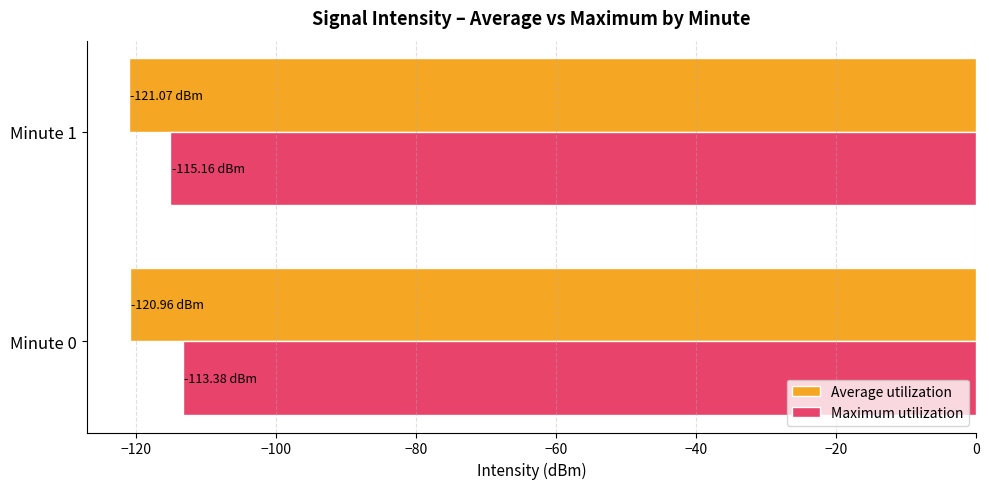

List the series in order of their overall mean, lowest first.

Average utilization, Maximum utilization